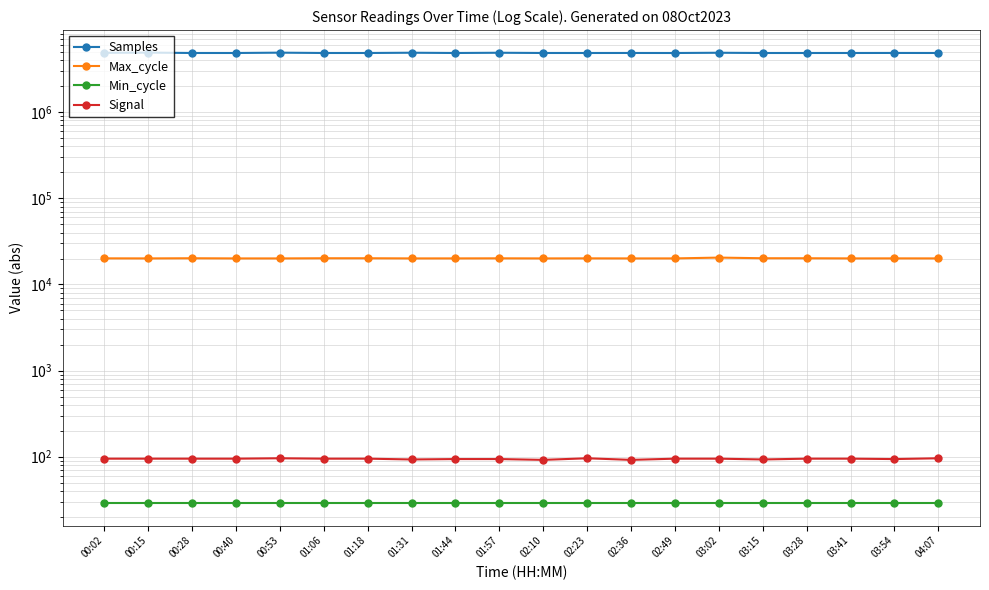

Which has a higher value, 00:40 or 04:07?

04:07